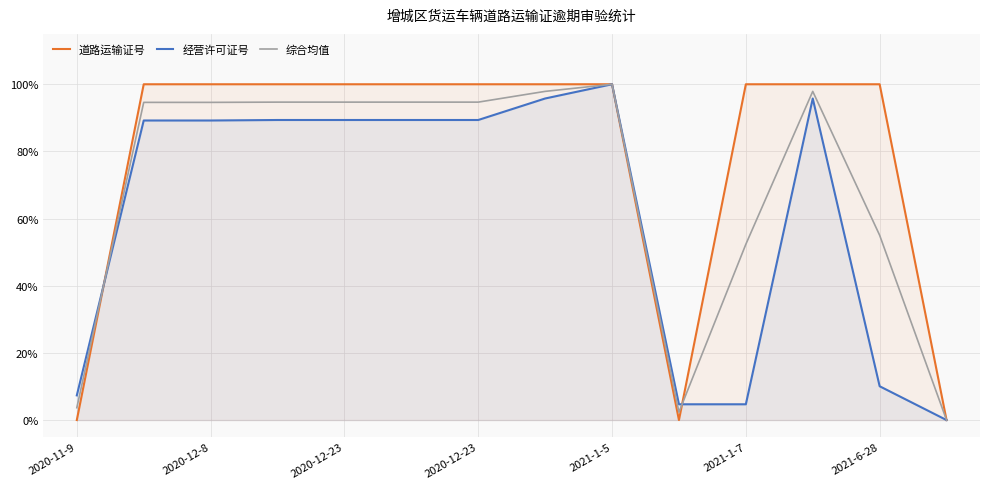

List the series in order of their overall mean, lowest first.

经营许可证号, 综合均值, 道路运输证号